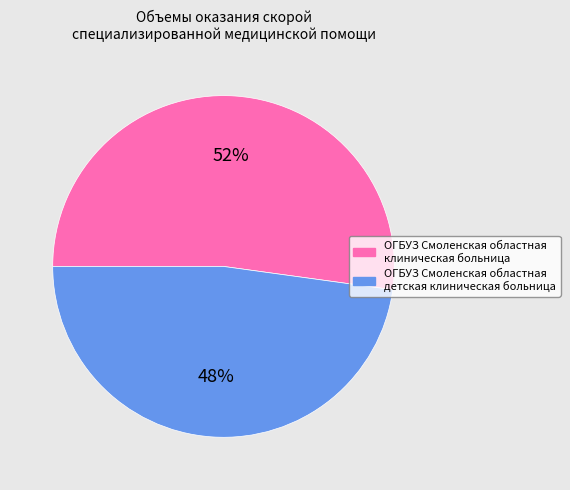

Which category has the smallest portion of the pie?

ОГБУЗ Смоленская областная детская клиническая больница